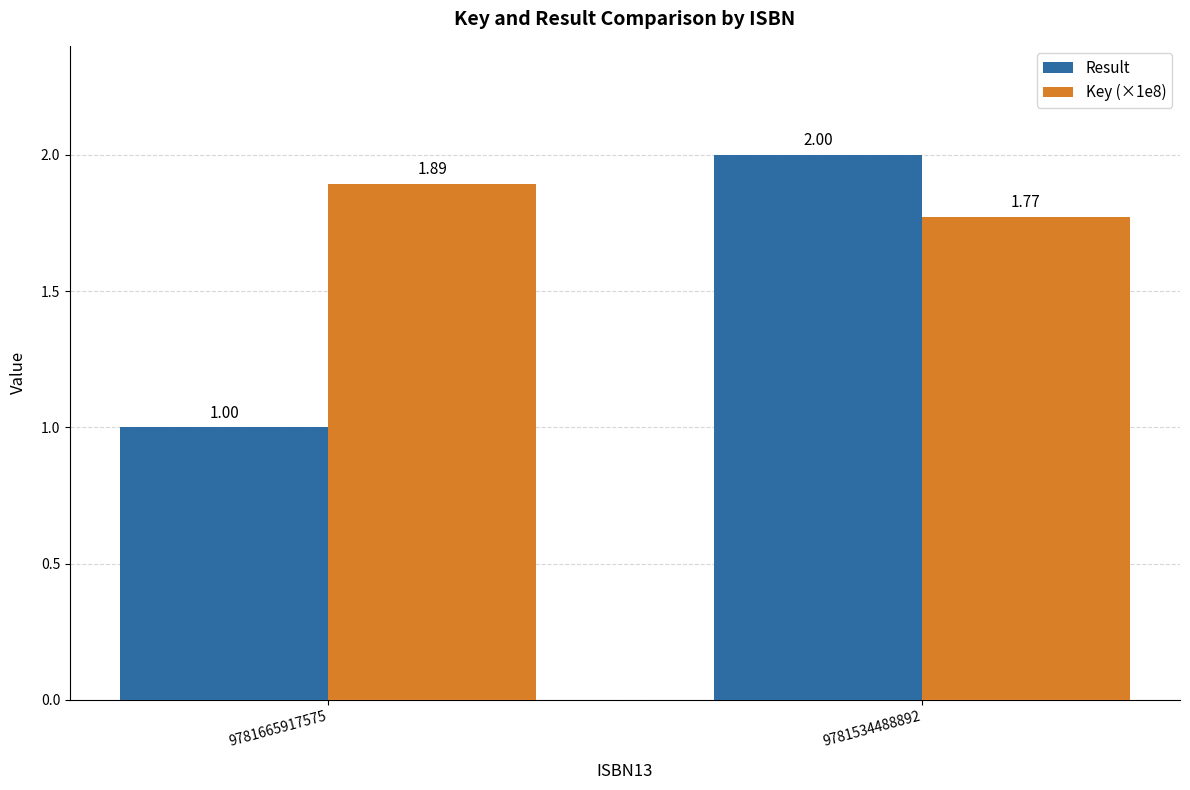

Does the chart contain any negative values?

No